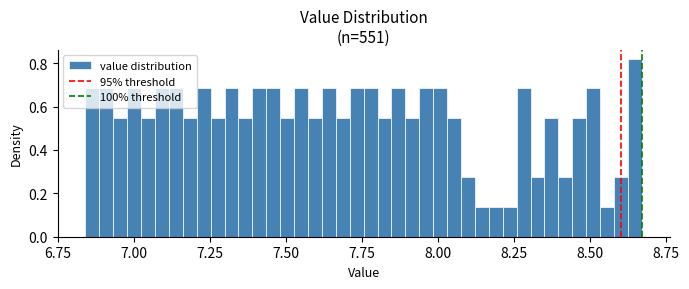

Around what value on the x-axis is the tallest bar? Give the approximate position of its centre, as read against the axis.

8.65